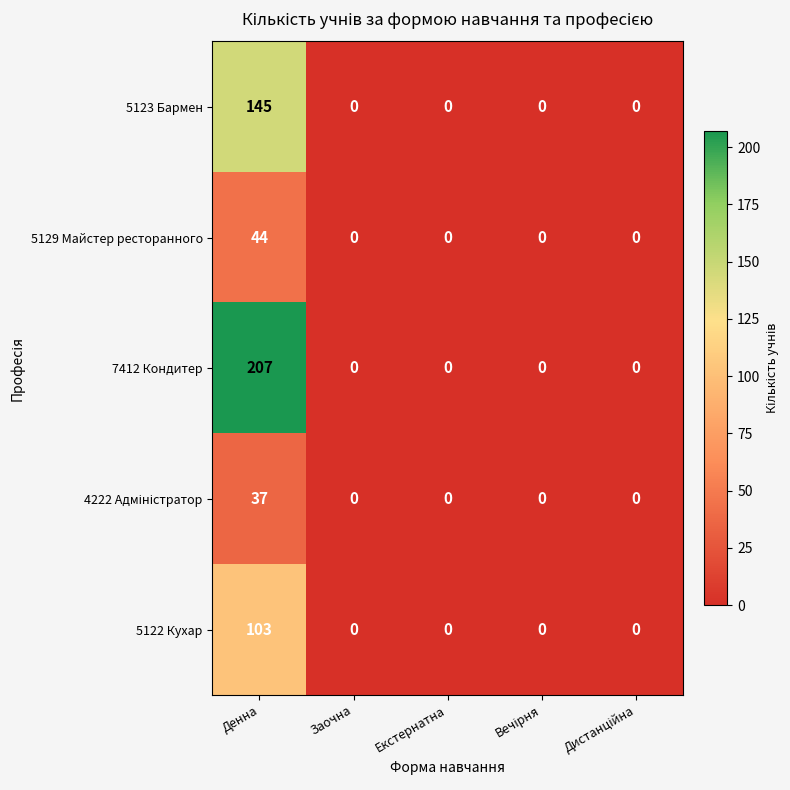

What is the average value of the 5129 Майстер ресторанного series?

9